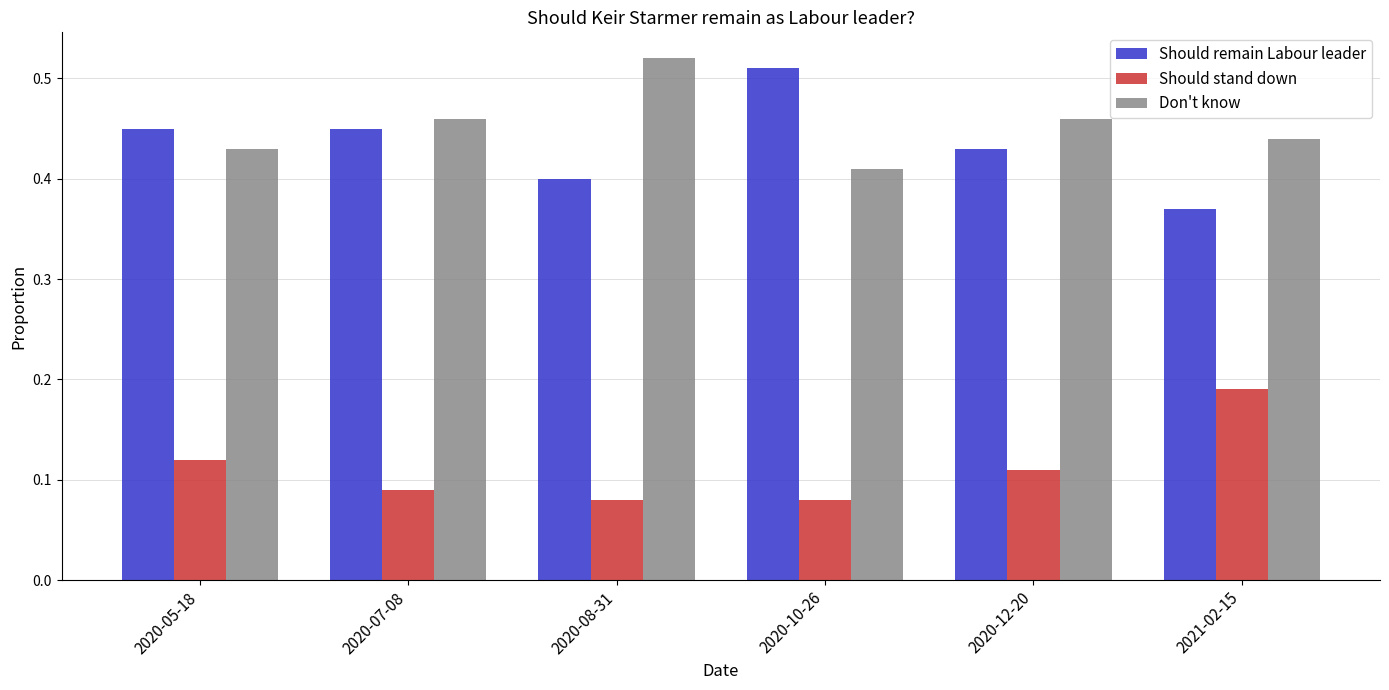

At how many categories does at least one series exceed 0?

6